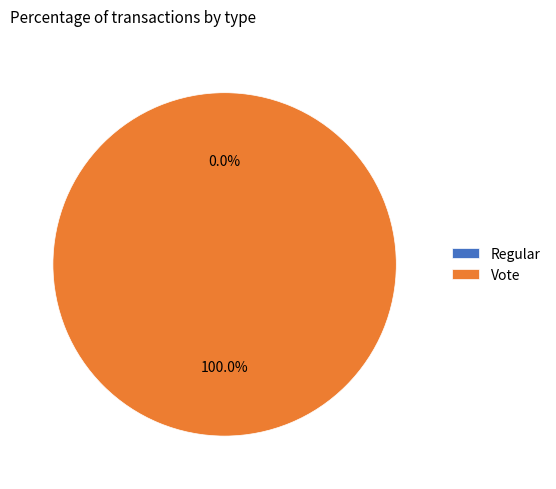

Which category has the smallest portion of the pie?

Regular